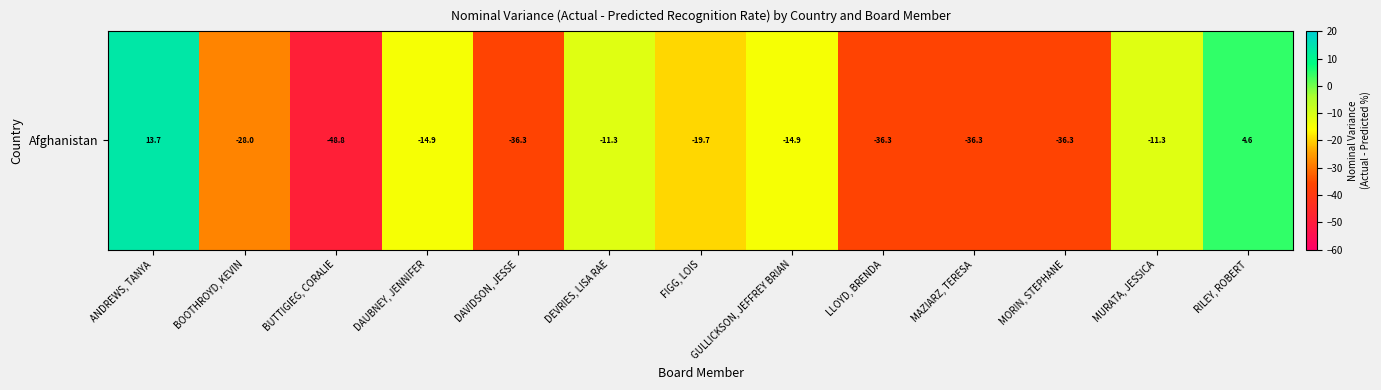

At which category does the chart reach its minimum across all series?

BUTTIGIEG, CORALIE